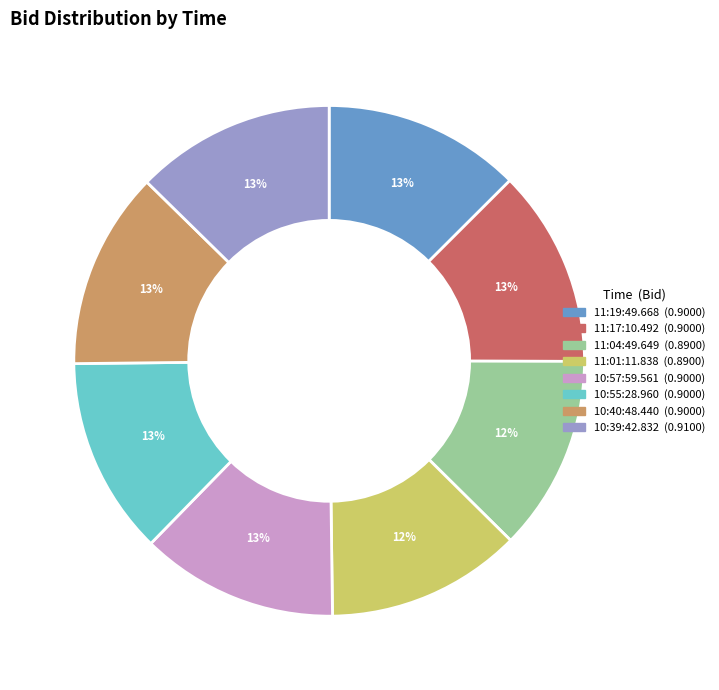

To the nearest percent, what portion does 10:55:28.960 represent?

13%